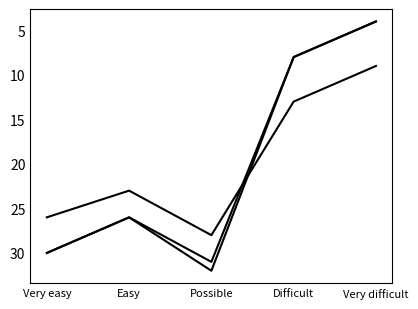

Does the chart display data point markers on the line(s)?

No